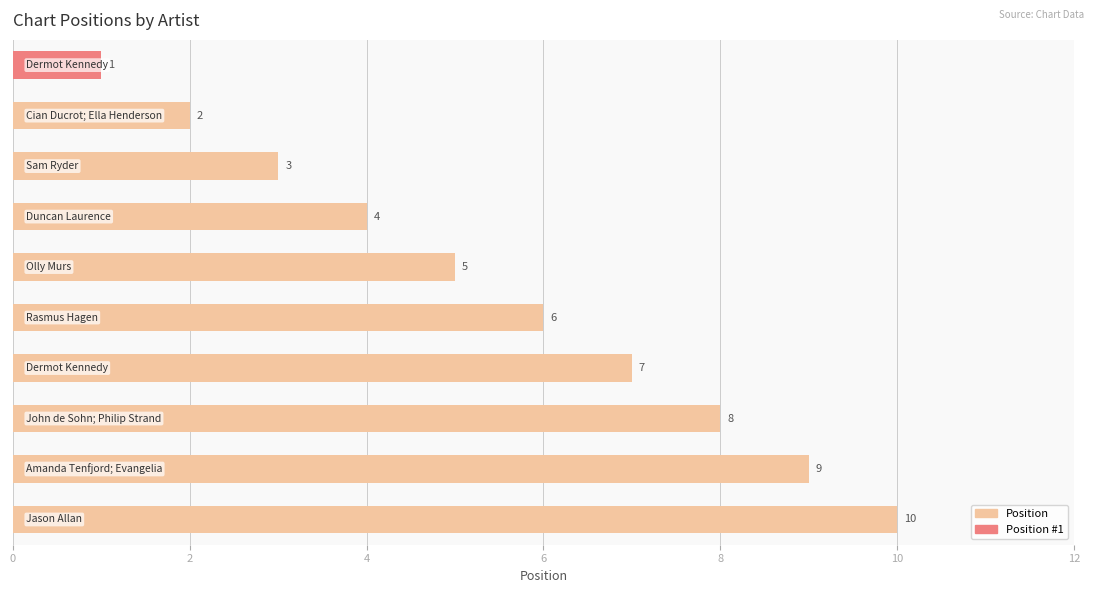

What is the difference between the second highest and minimum values?

8